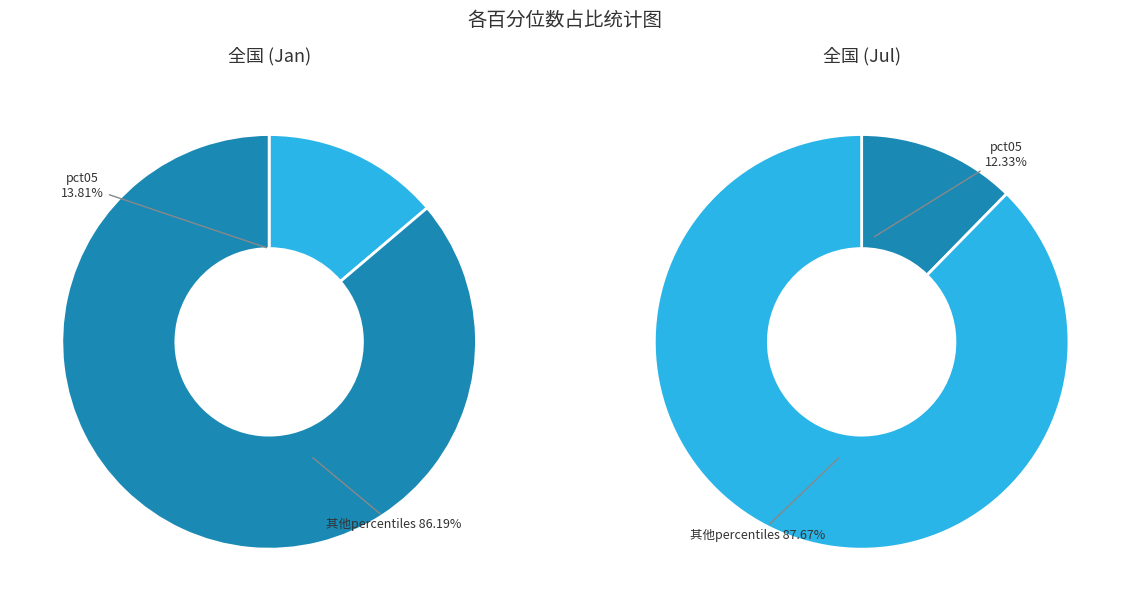

True or false: pct85 accounts for 19% of the total.

False